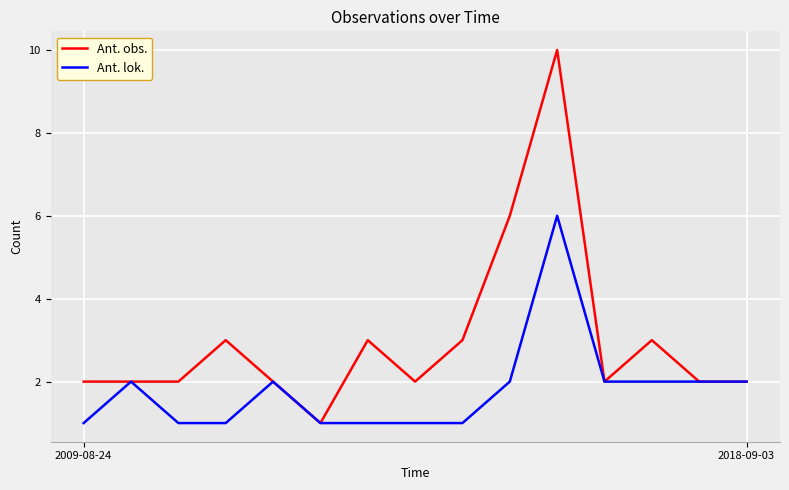

Count the Ant. lok. values in the range 1 to 2.

14